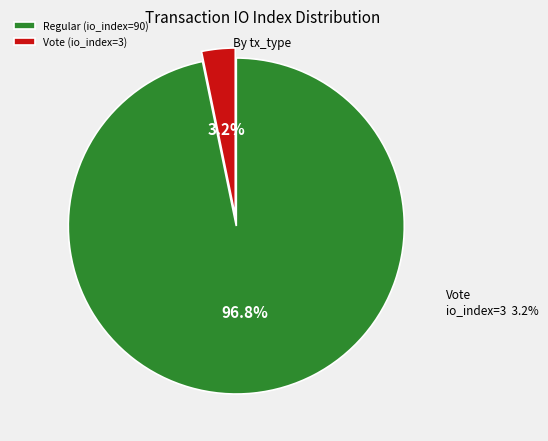

How many slices are in this pie chart?

2